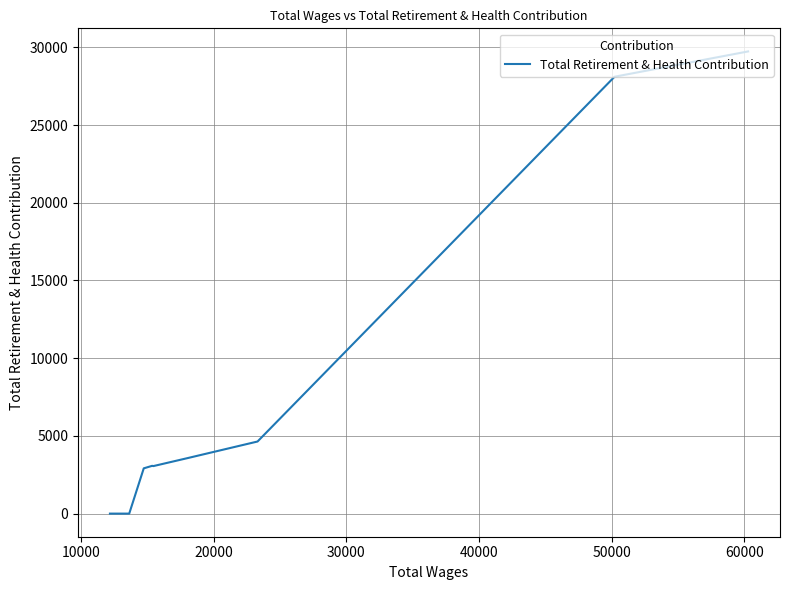

How many interior local valleys (lower than both neighbors) does the data have?

1